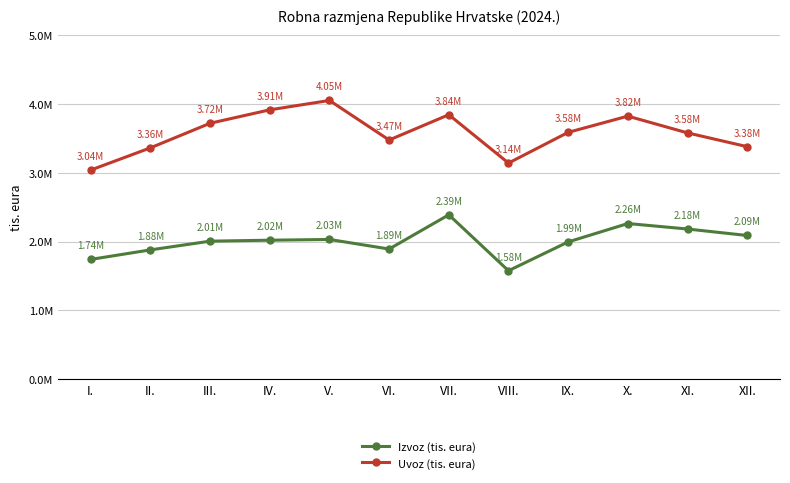

Is this an area chart (filled region under the line)?

No